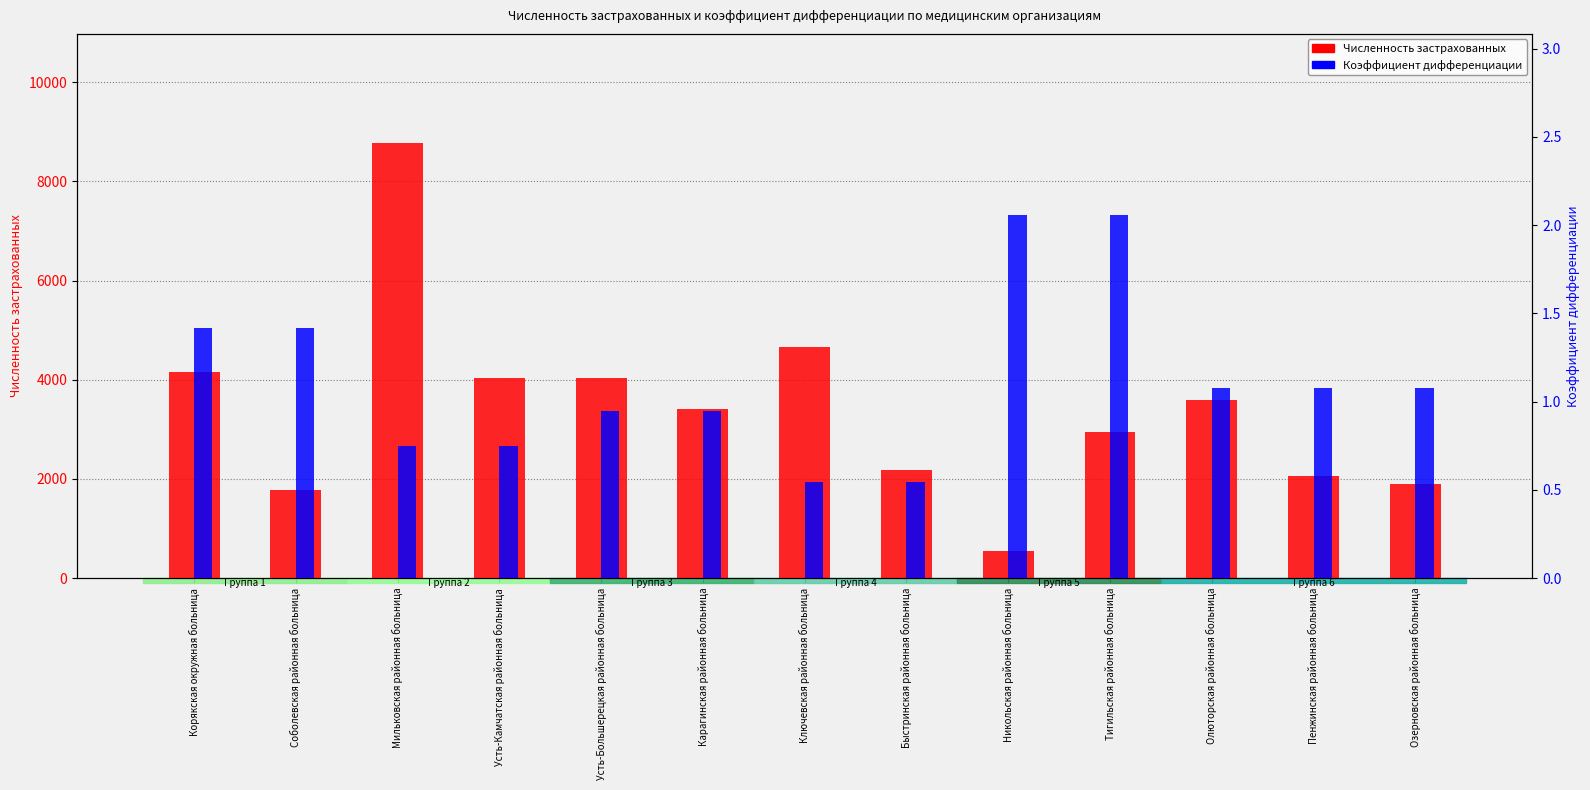

Which series has the largest range (max minus min)?

Численность застрахованных